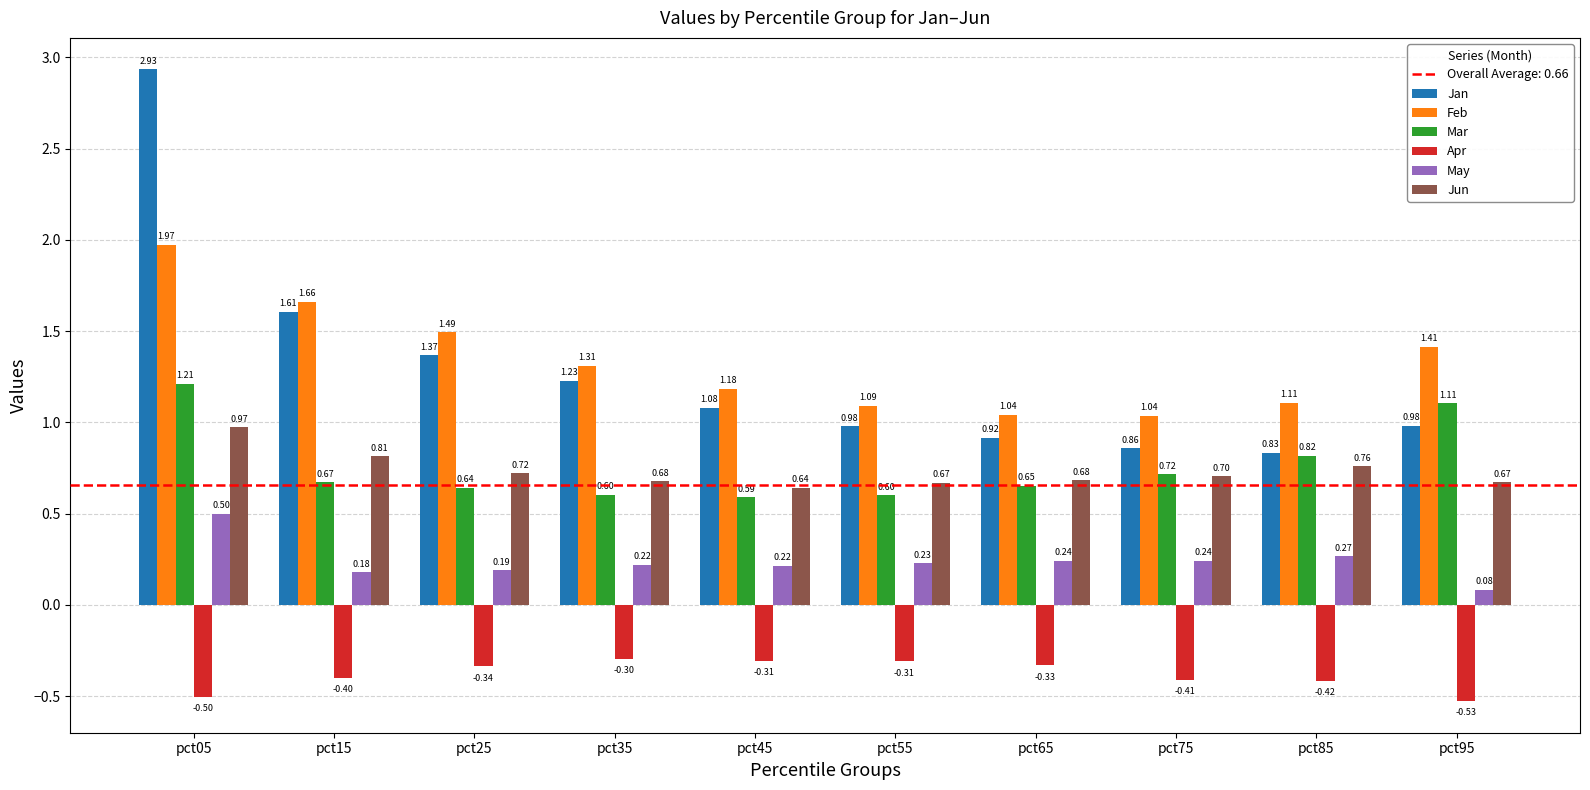

At pct95, list the series in order from largest to smallest.

Feb, Mar, Jan, Jun, May, Apr